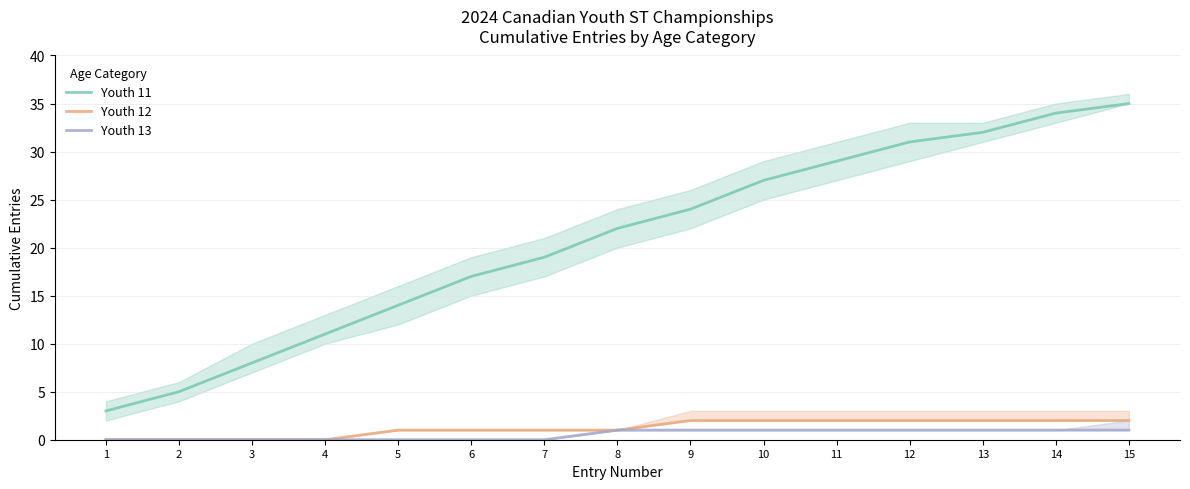

At which category is the sum across all series the highest?

15